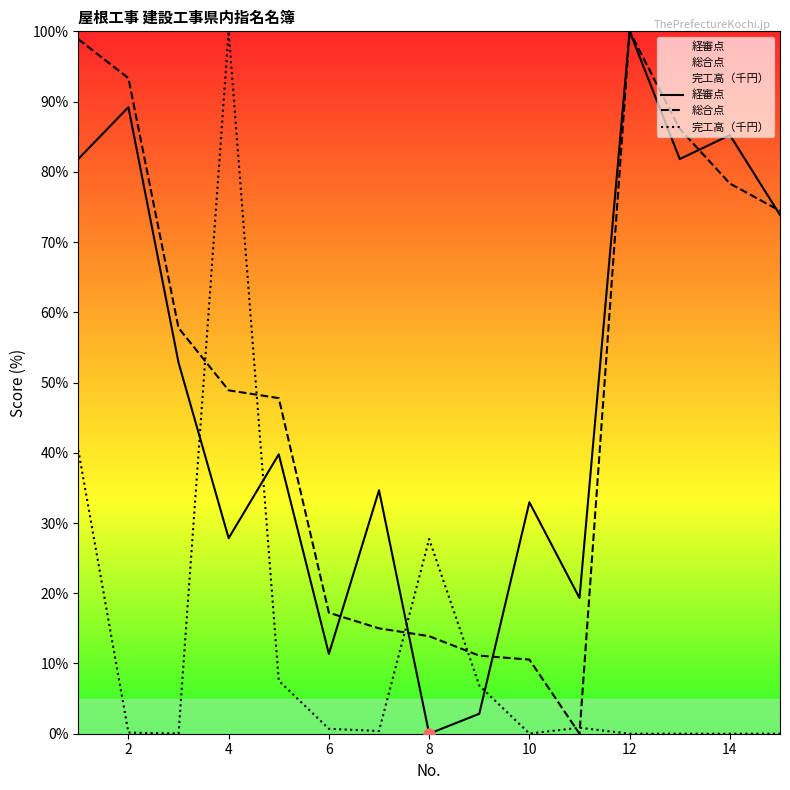

Which series has the widest spread of values?

経審点